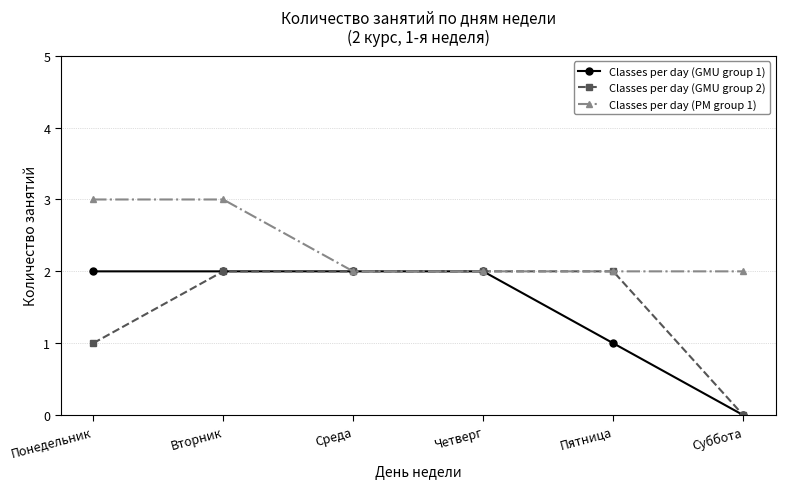

How many lines are shown in the chart?

3